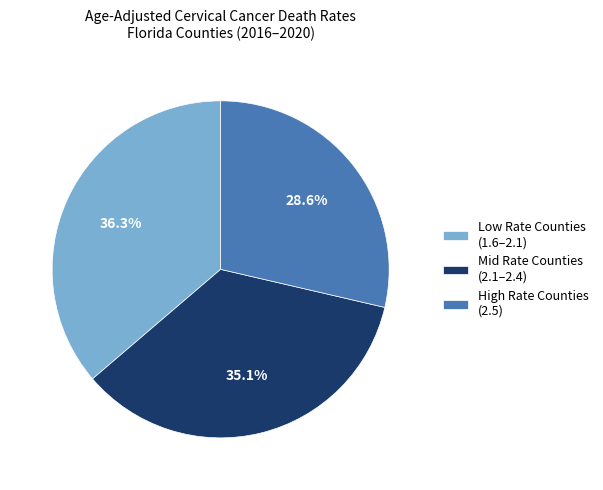

Do Low Rate Counties (1.6–2.1) and High Rate Counties (2.5) together represent more than half of the pie?

Yes